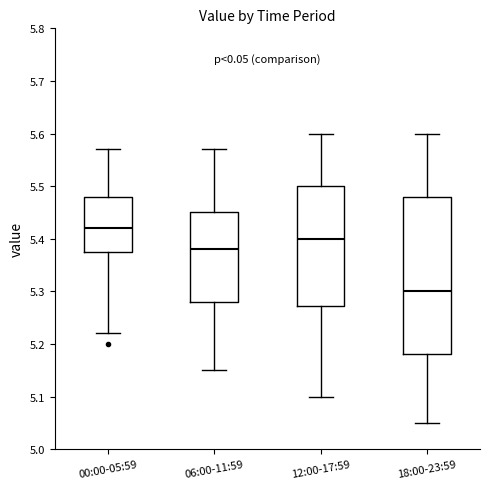

Which box's median line is the highest?

00:00-05:59